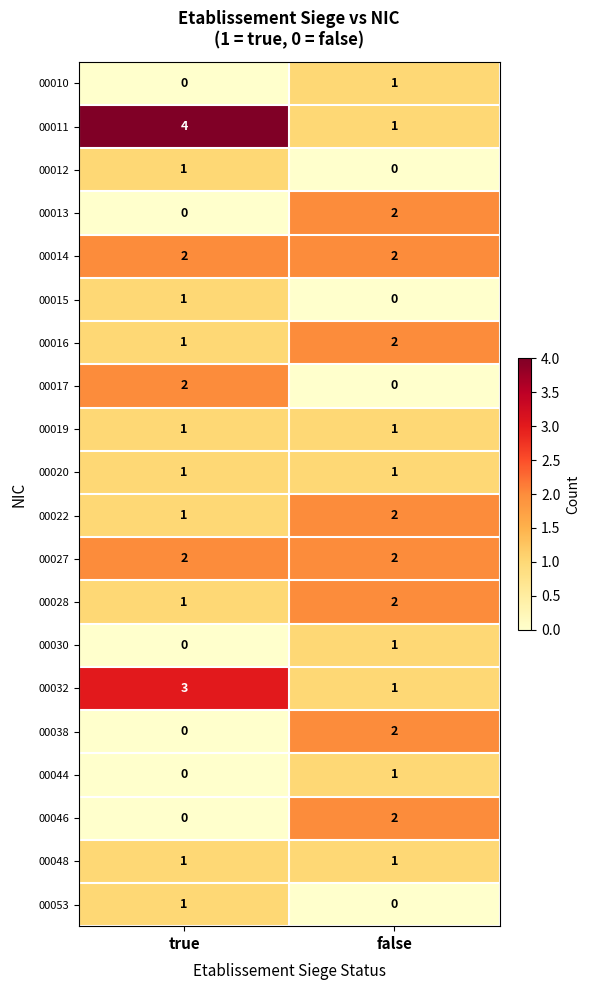

At which label does 00012 reach its minimum?

false